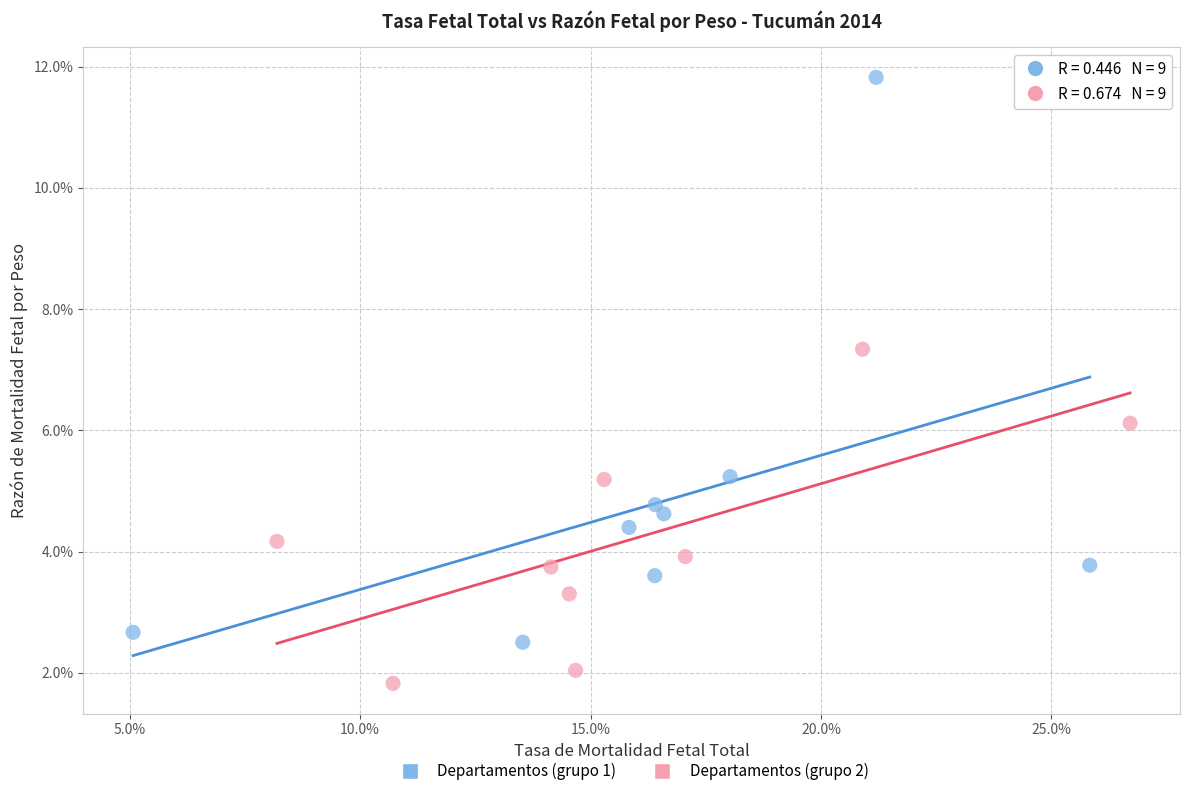

Which series reaches the maximum Y coordinate?

Departamentos (grupo 1)